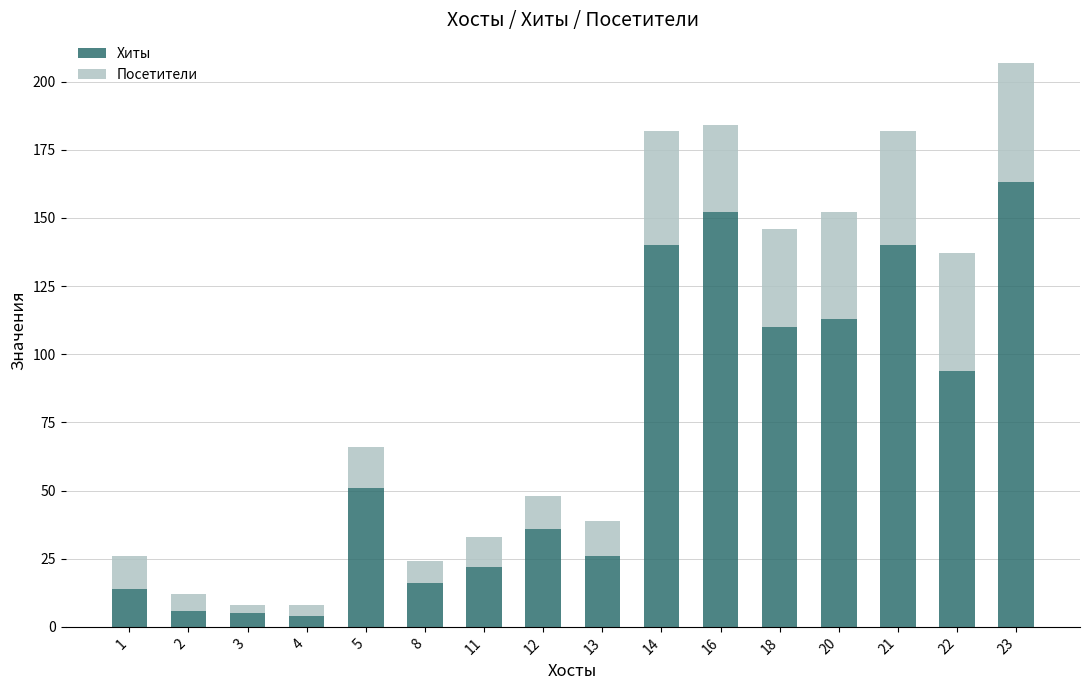

What is the average value of the Хиты series?

68